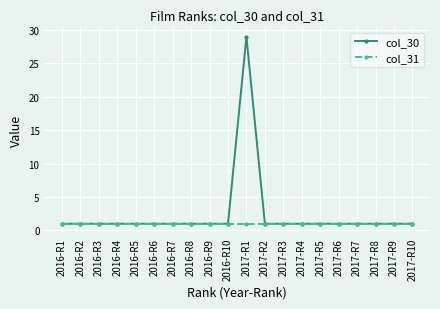

What is the minimum value for col_31?

1